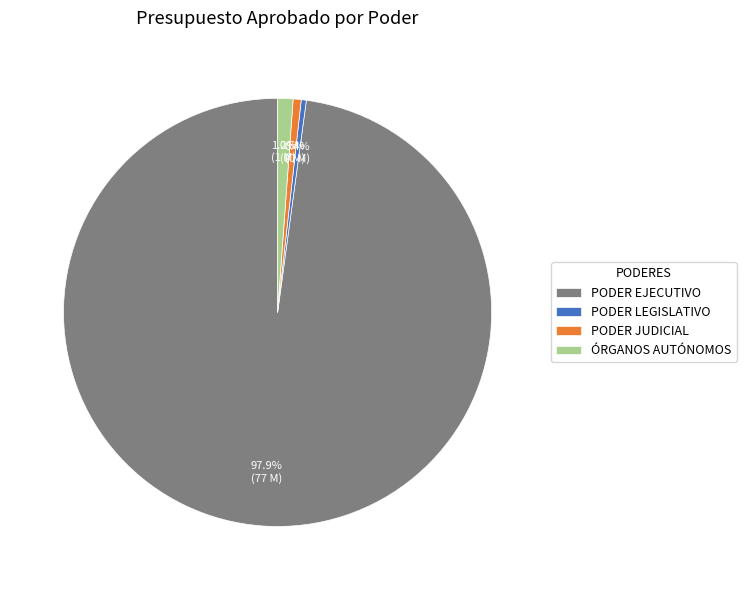

Does PODER JUDICIAL represent more than half of the total?

No